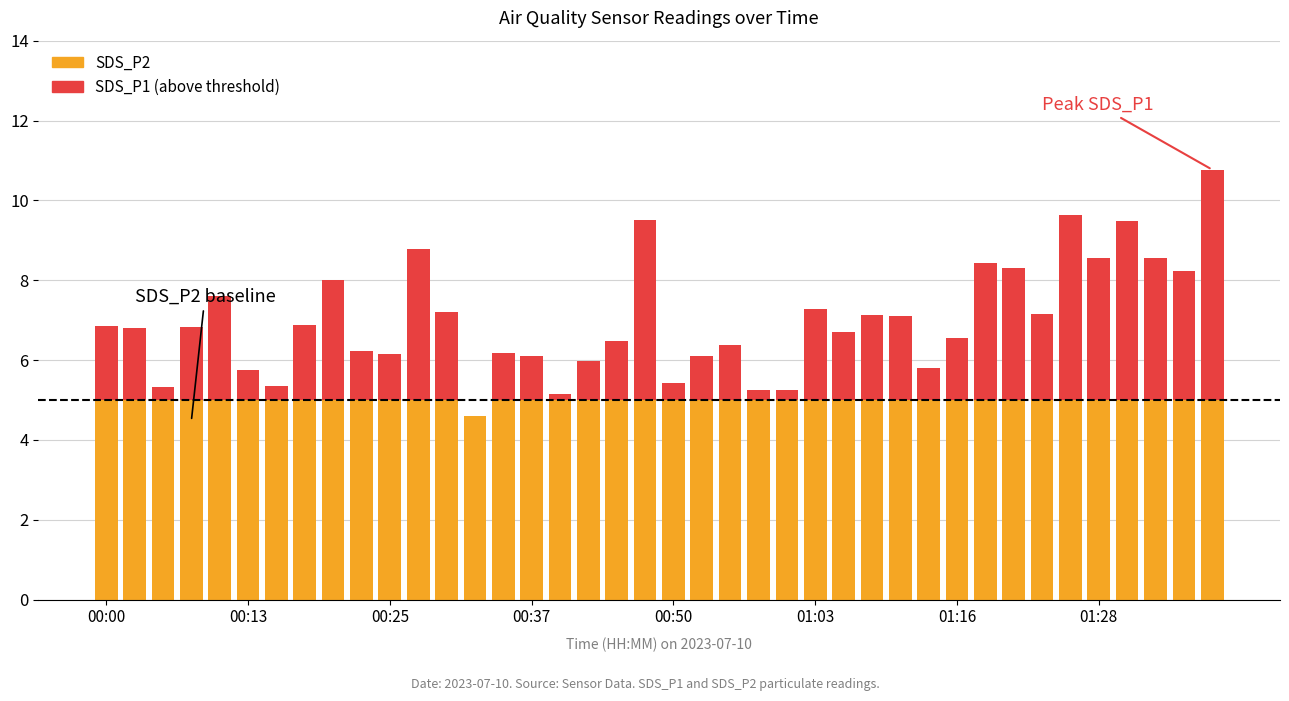

Is it true that SDS_P2 equals 6.4 at 16?

False